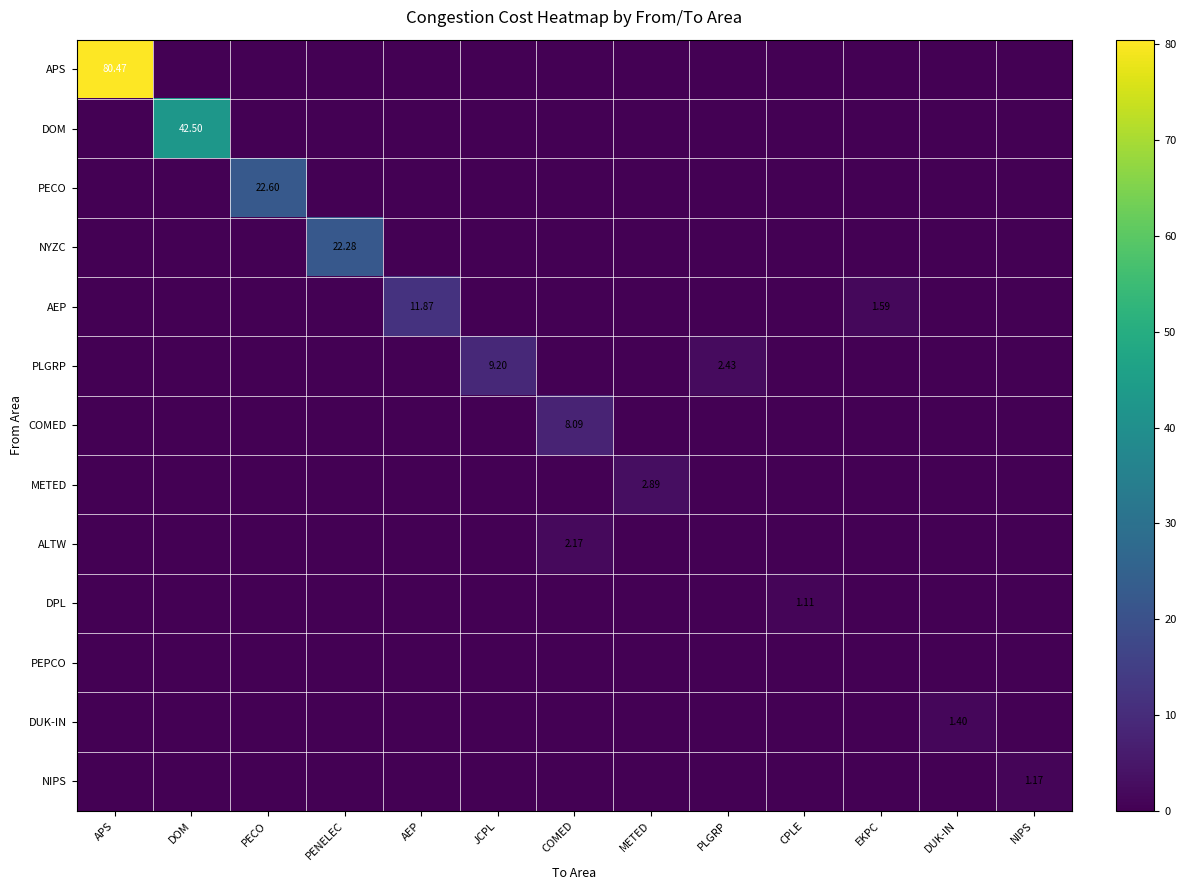

At how many categories does at least one series exceed 37?

2